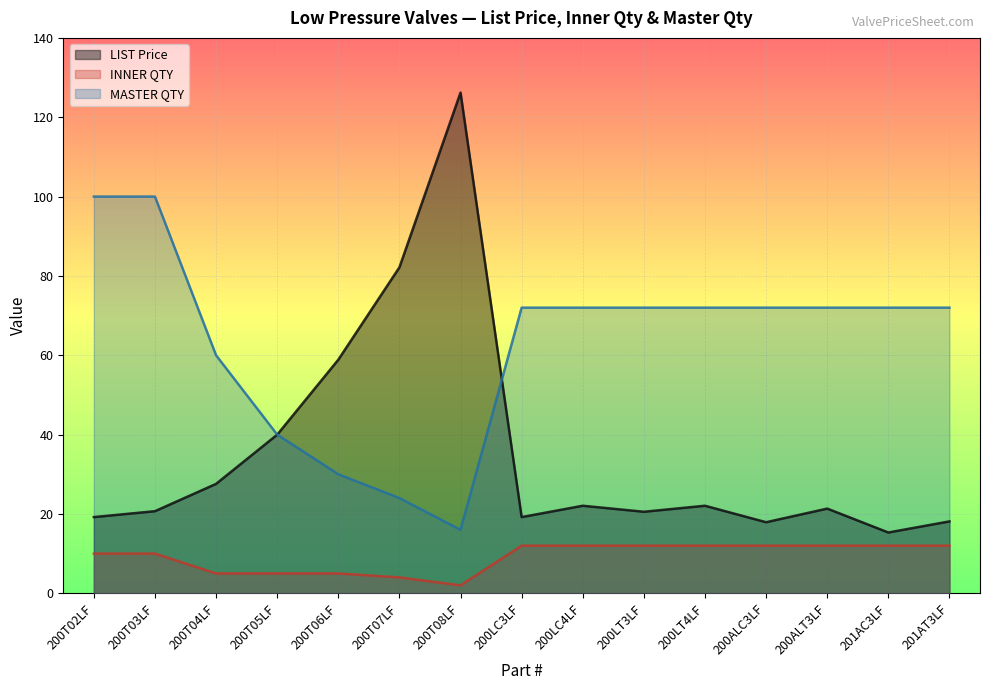

Which series has the widest spread of values?

LIST Price